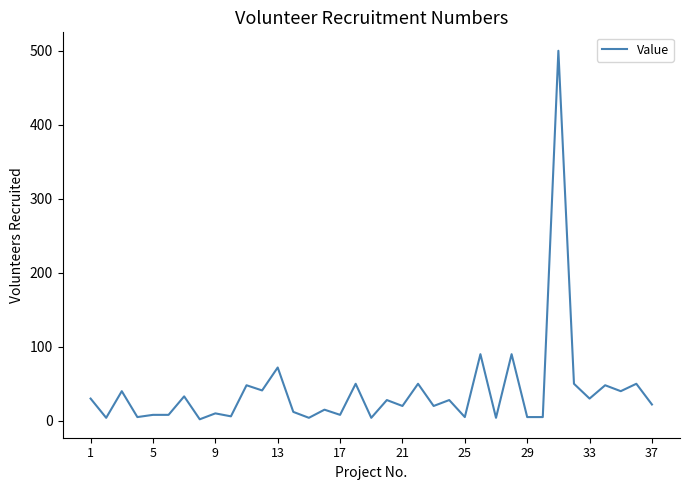

What is the maximum value shown in the chart?

500